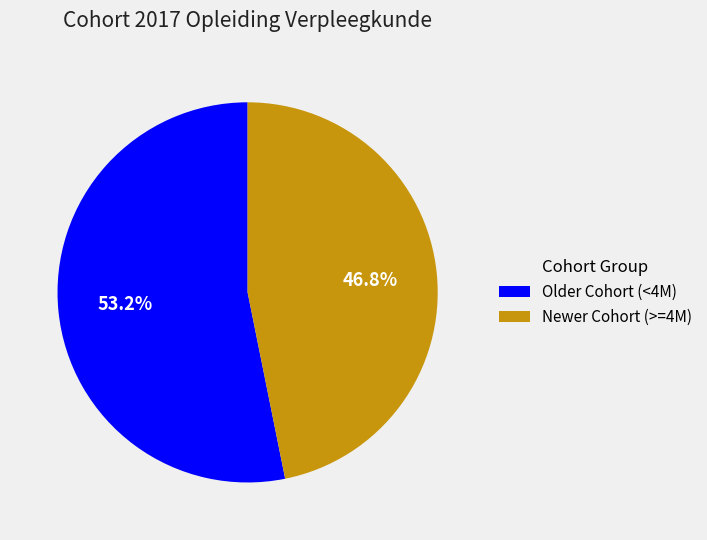

Between Newer Cohort (>=4M) and Older Cohort (<4M), which is larger?

Older Cohort (<4M)